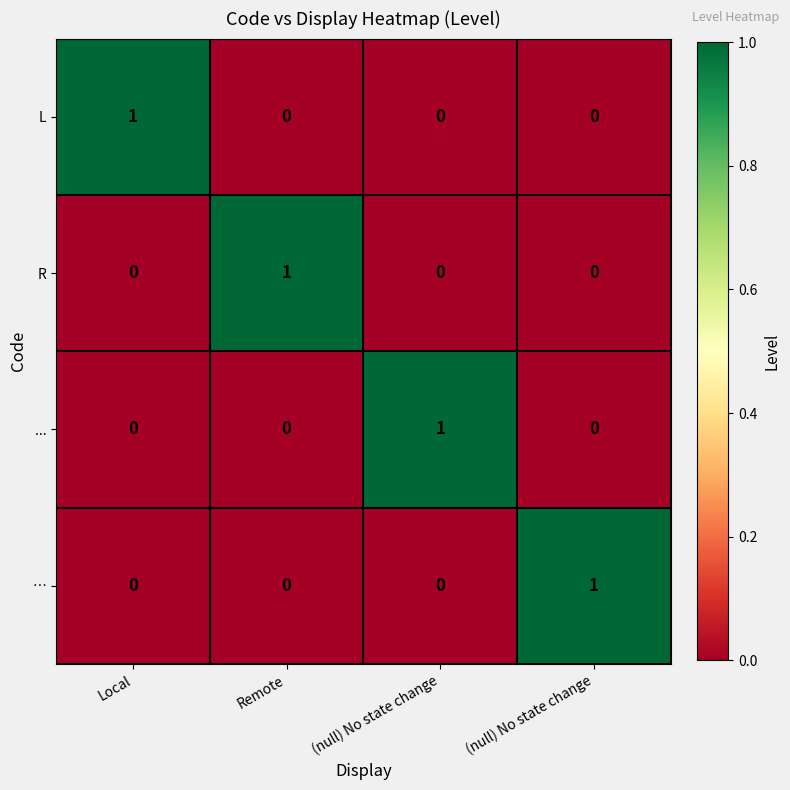

Reading right to left, what are all the values shown in this chart?

L: (null) No state change=0	(null) No state change=0	Remote=0	Local=1
R: (null) No state change=0	(null) No state change=0	Remote=1	Local=0
...: (null) No state change=0	(null) No state change=1	Remote=0	Local=0
…: (null) No state change=1	(null) No state change=0	Remote=0	Local=0